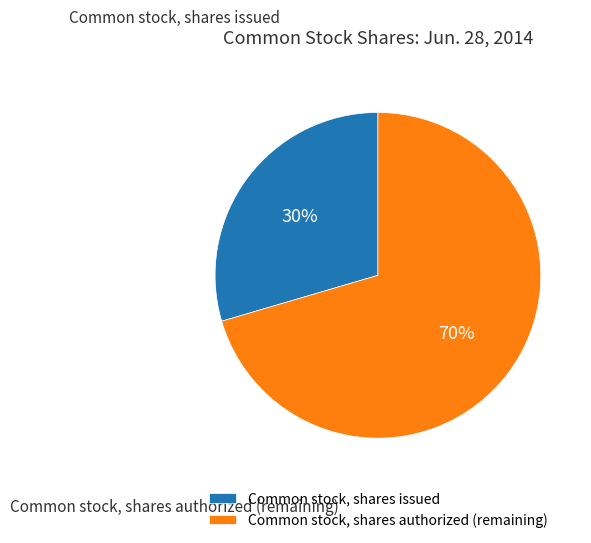

To the nearest percent, what is the average slice percentage?

50%